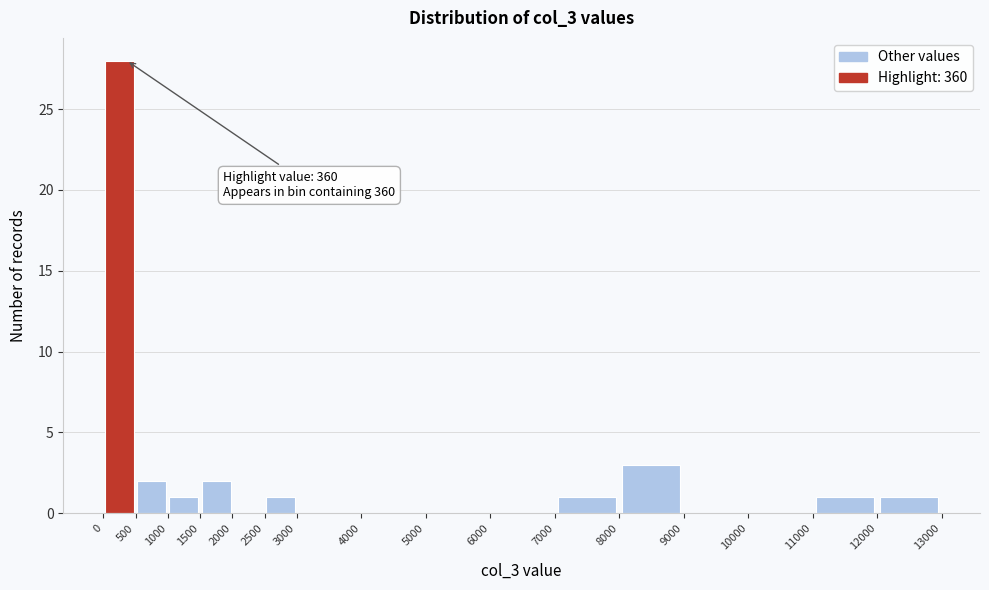

Over which range of the x-axis is the bar tallest?

0 to 500